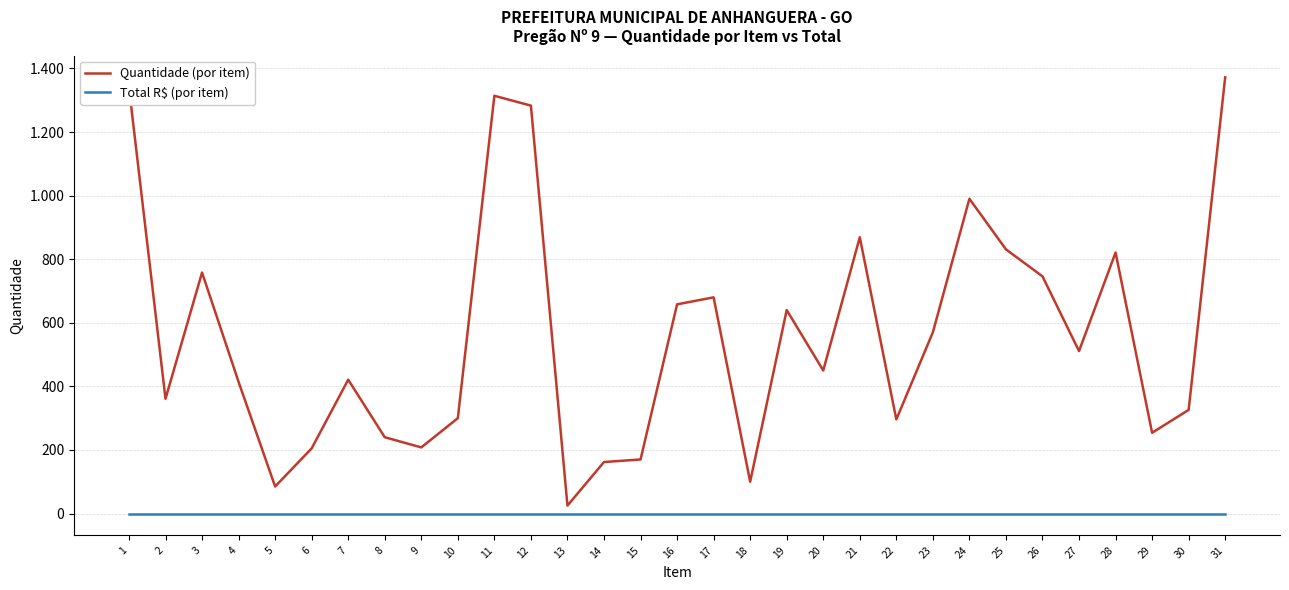

True or false: Total R$ (por item) has a value of 0 at 10.

True